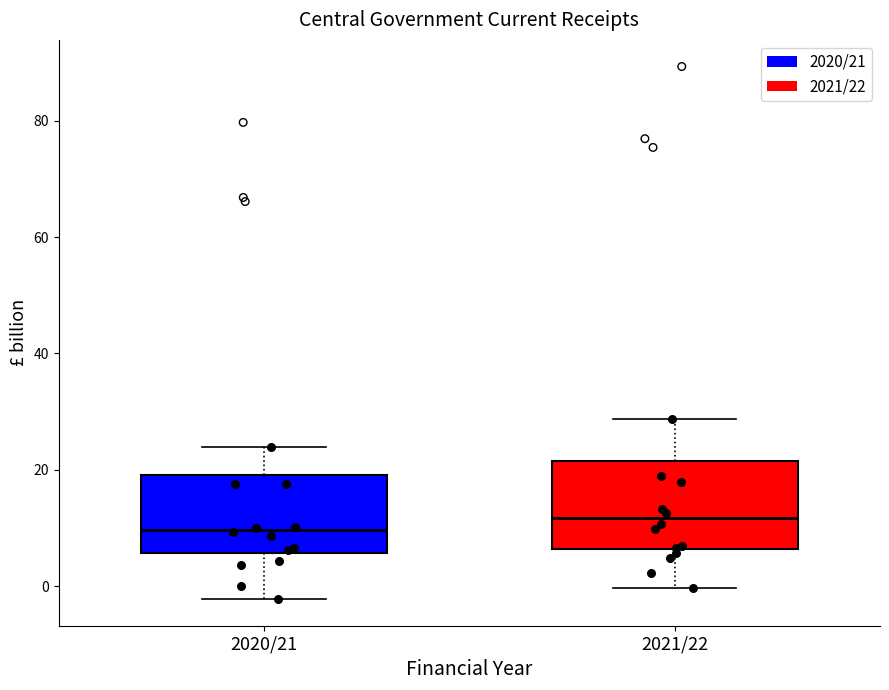

Where does the median line of the box for 2020/21 sit on the y-axis? The values are not printed on the chart, so give them approximately, as read against the axis.

10